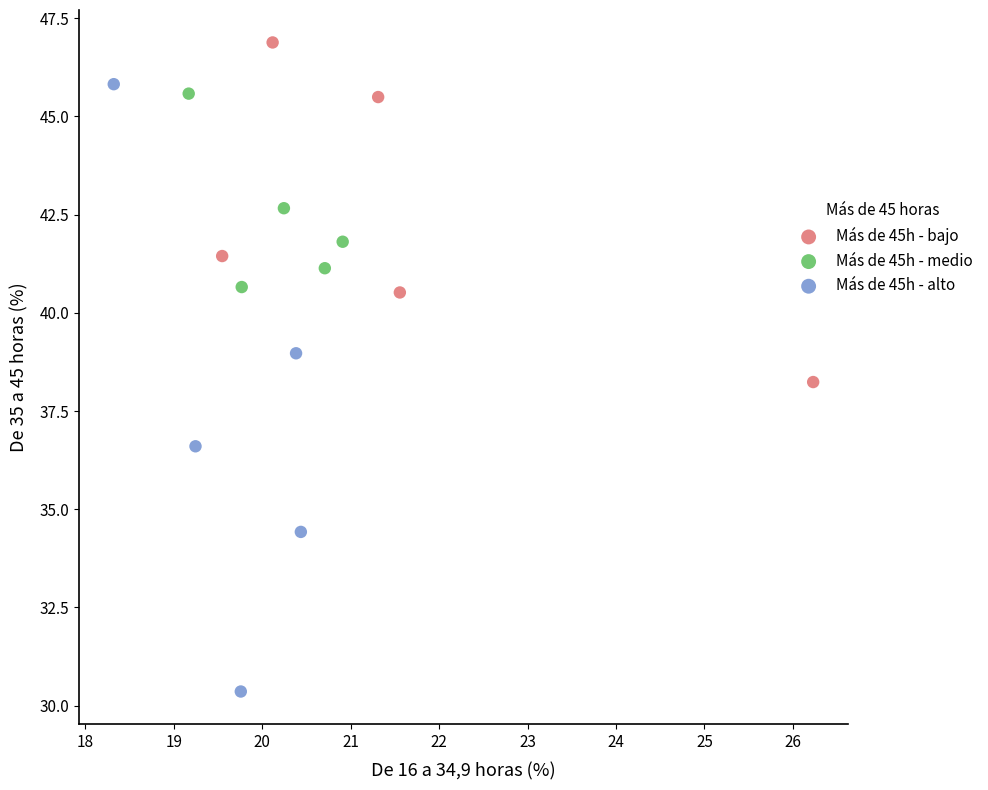

Which series contains the highest Y value?

Más de 45h - bajo